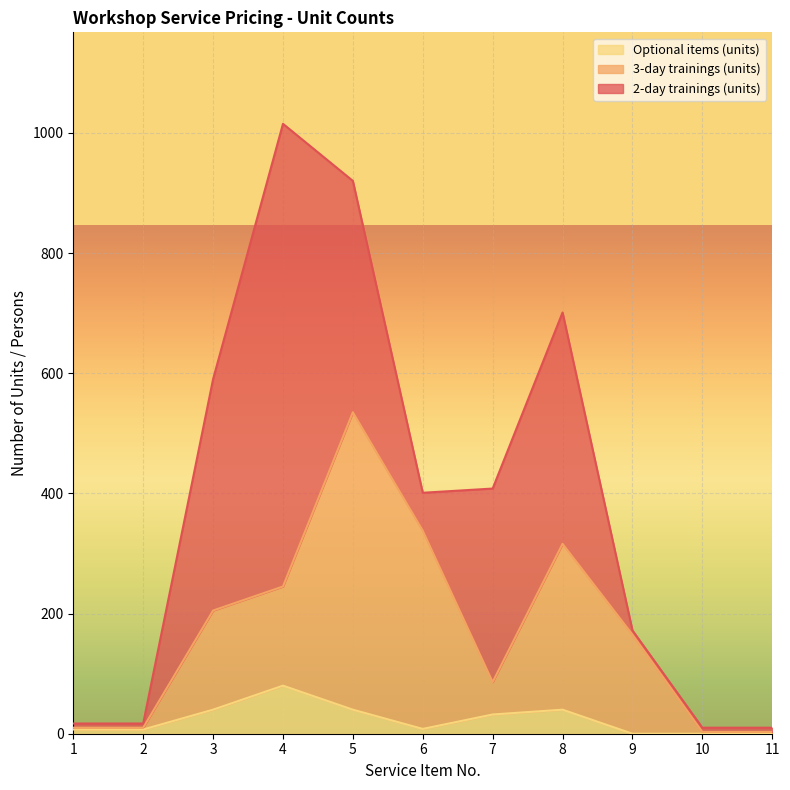

Which label corresponds to the smallest value in the chart?

9